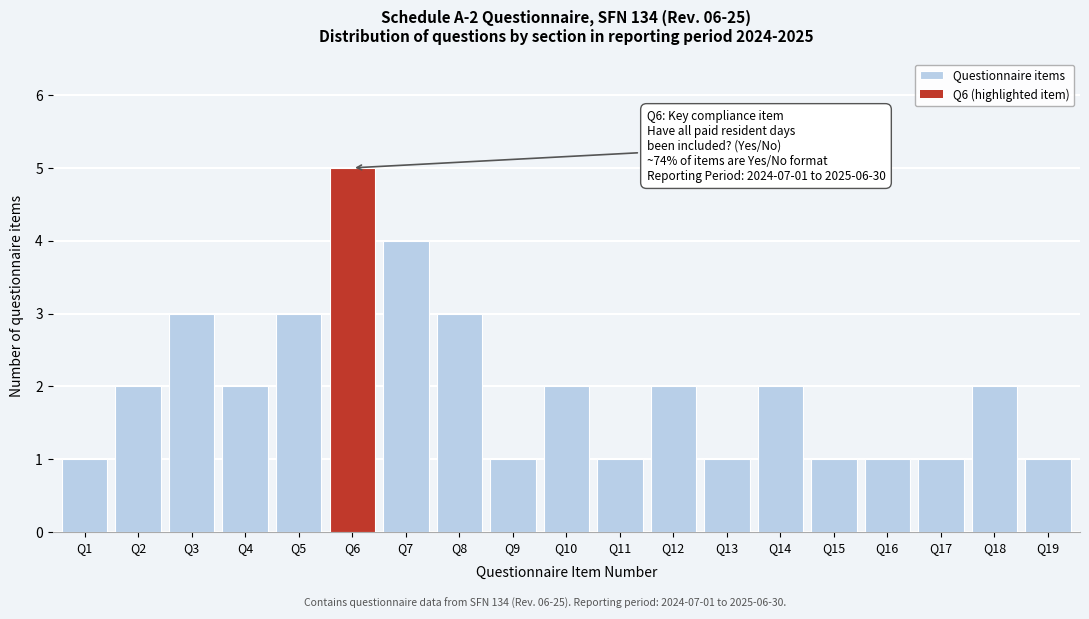

Reading right to left, what are all the values shown in this chart?

1	2	1	1	1	2	1	2	1	2	1	3	4	5	3	2	3	2	1